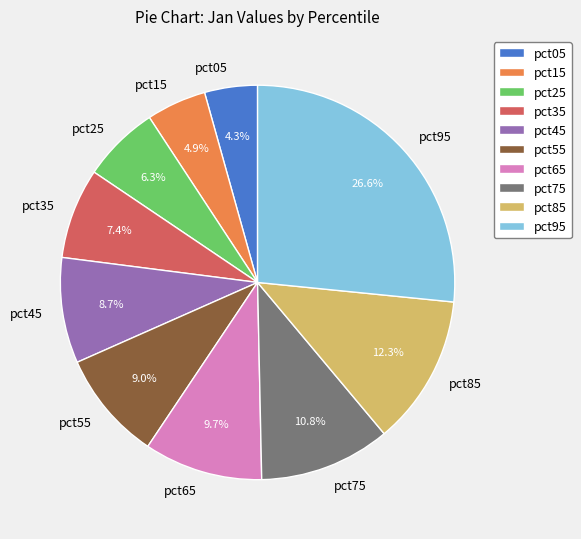

Is there a majority slice in this chart?

No